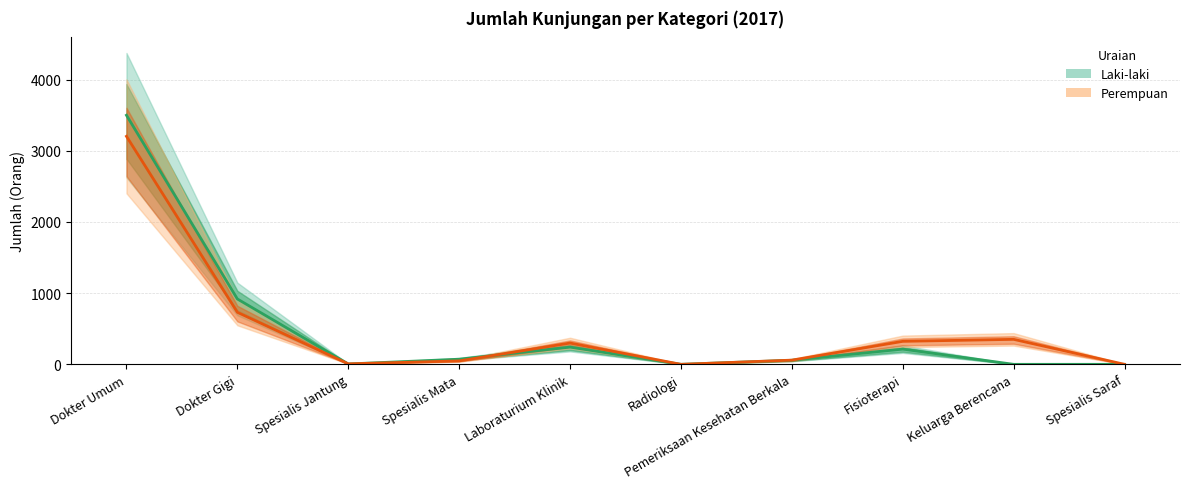

Is it true that Perempuan equals 16 at Pemeriksaan Kesehatan Berkala?

False